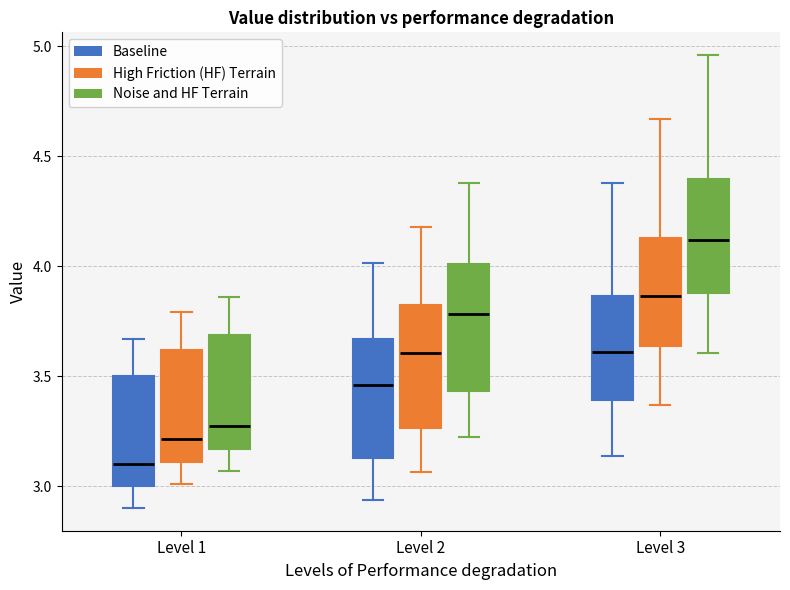

Where is the lower edge of the box for Level 1 (High Friction (HF) Terrain) on the y-axis? The values are not printed on the chart, so give them approximately, as read against the axis.

3.10